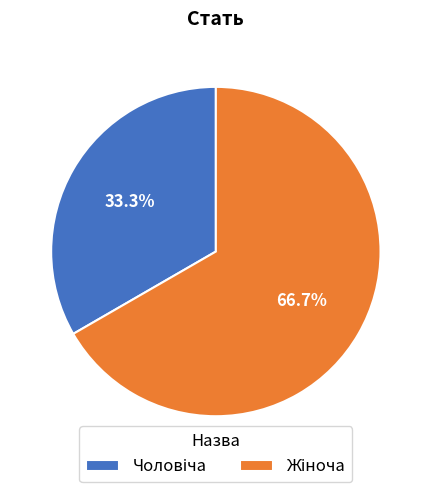

Is there any slice that represents more than half of the pie?

Yes